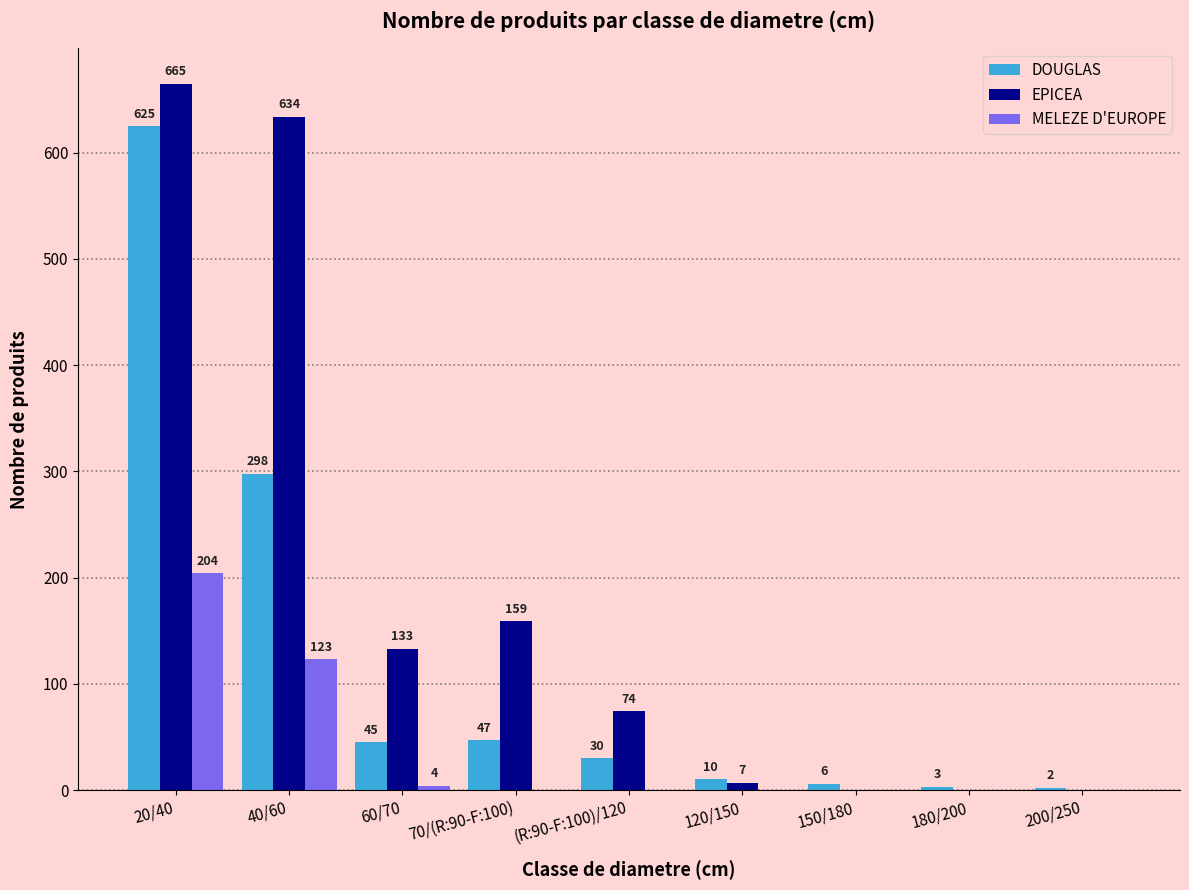

True or false: MELEZE D'EUROPE has a value of 0 at 180/200.

True